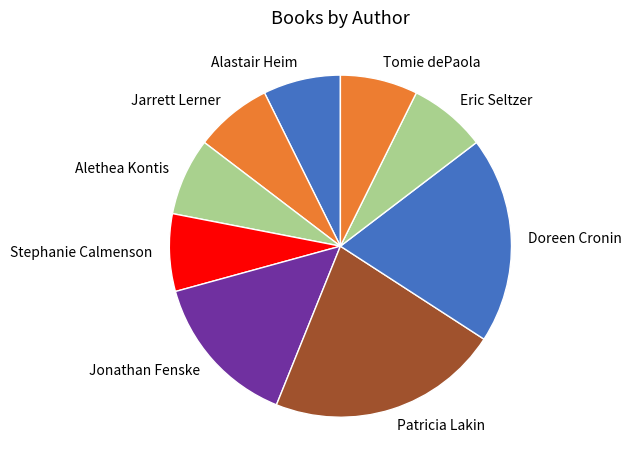

Does Alastair Heim represent more than half of the total?

No